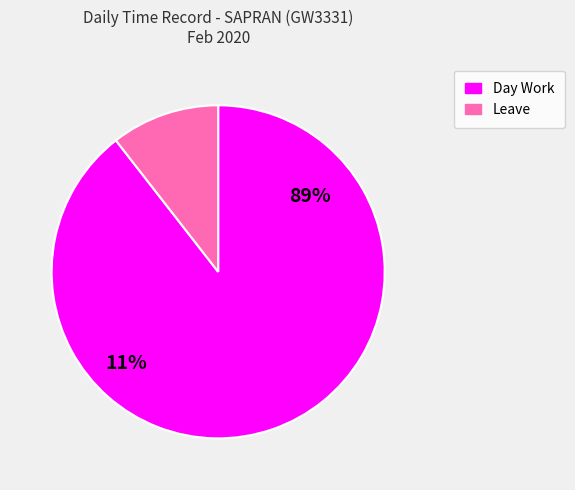

Is the sum of Day Work and Leave greater than half?

Yes